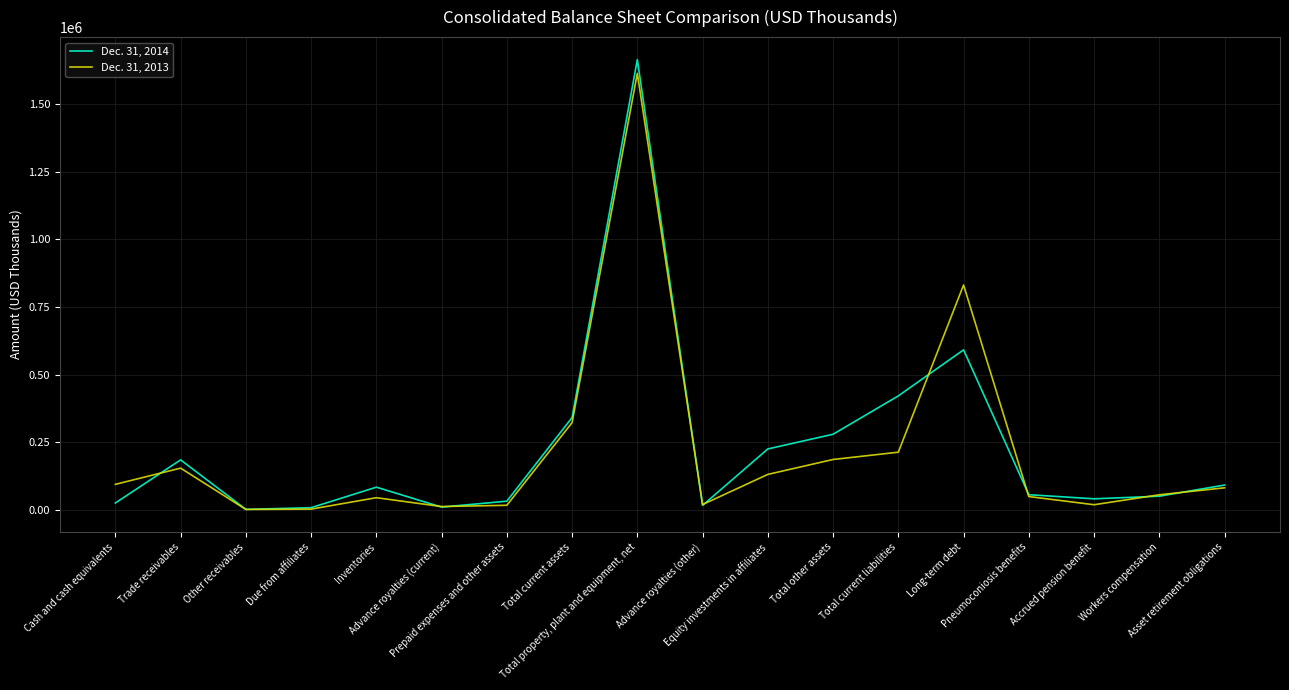

What is the average value of the Dec. 31, 2013 series?

213290